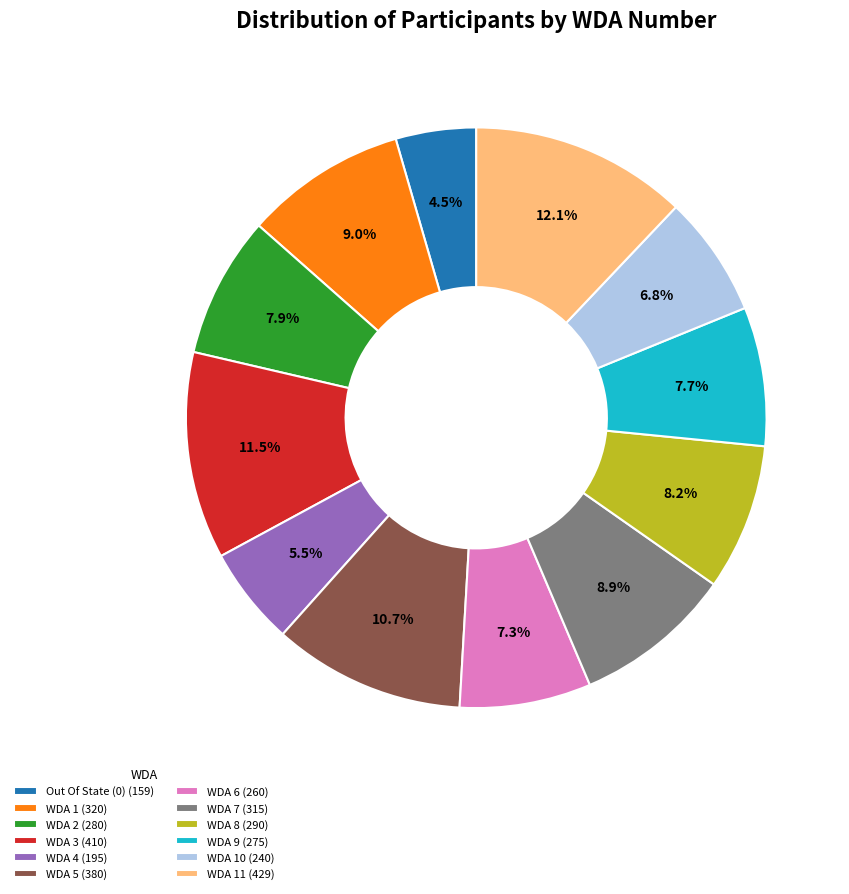

Do WDA 5 (380) and WDA 10 (240) together represent more than half of the pie?

No